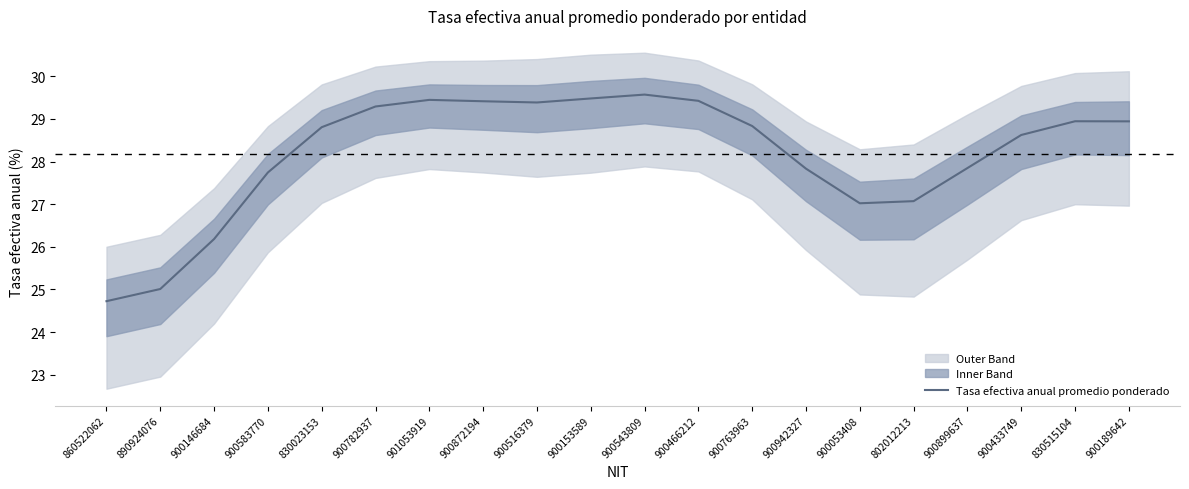

Reading right to left, transcribe all the data shown in this chart.

28.9	28.9	28.6	27.8	27.1	27.0	27.8	28.8	29.4	29.6	29.5	29.4	29.4	29.4	29.3	28.8	27.7	26.2	25.0	24.7